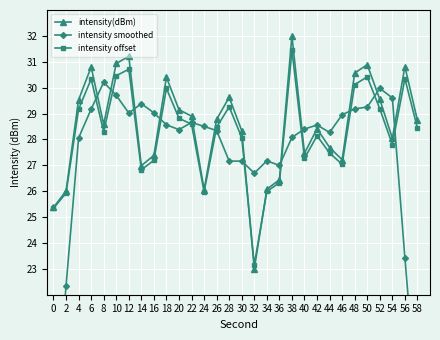

In intensity smoothed, how many points are higher than both neighbors (excluding endpoints)?

7